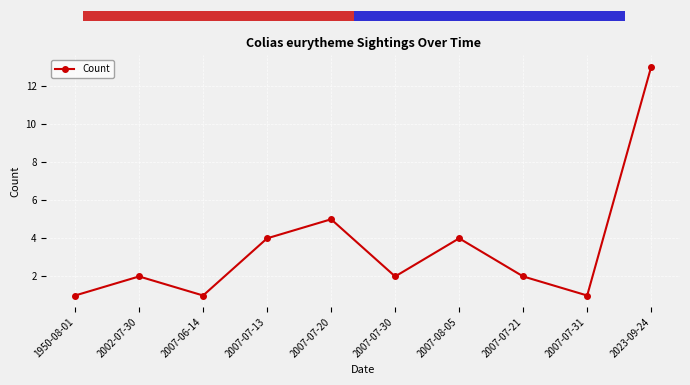

What is the change in value from 2007-07-20 to 2007-08-05?

-1